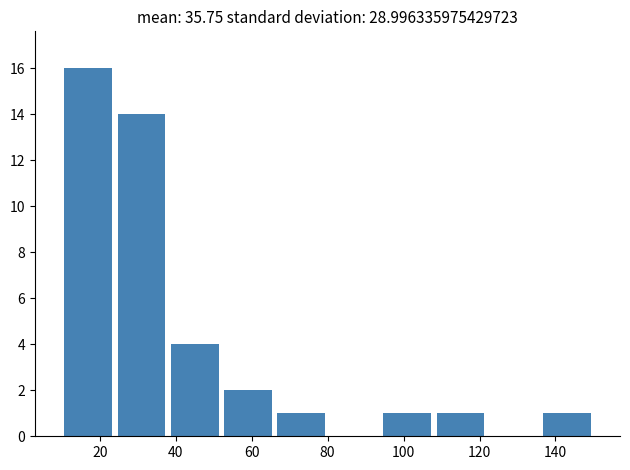

What is the height of the bar covering 94 to 108 on the x-axis? The values are not printed on the chart, so give them approximately, as read against the axis.

1